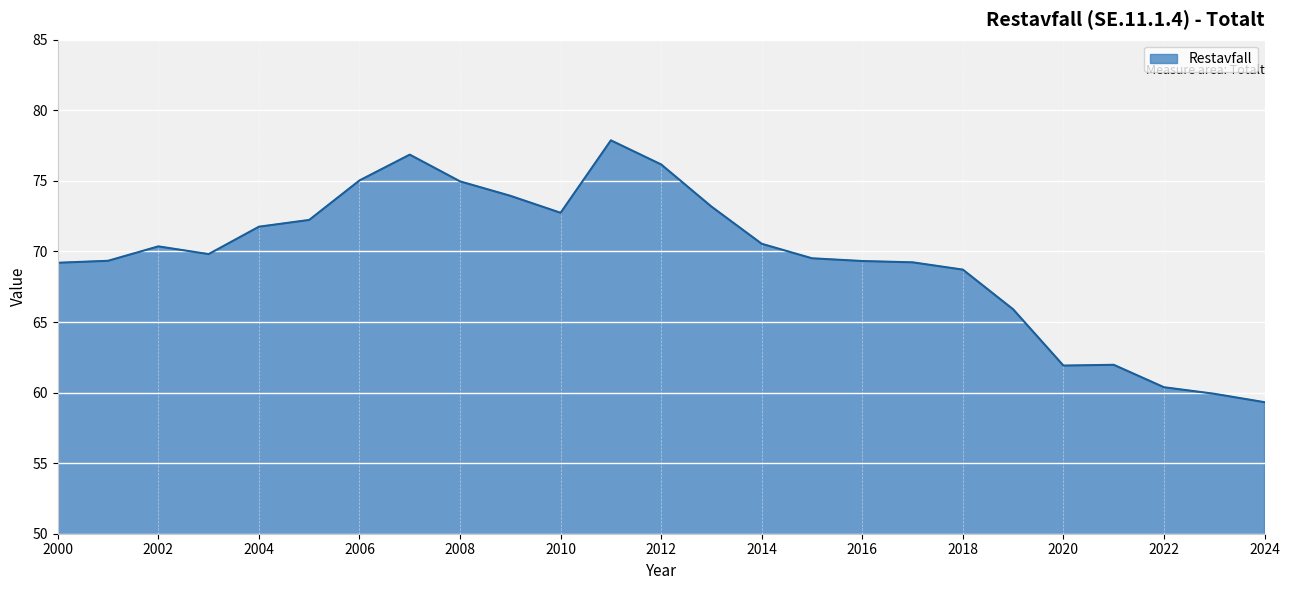

What is the greatest value displayed?

77.9